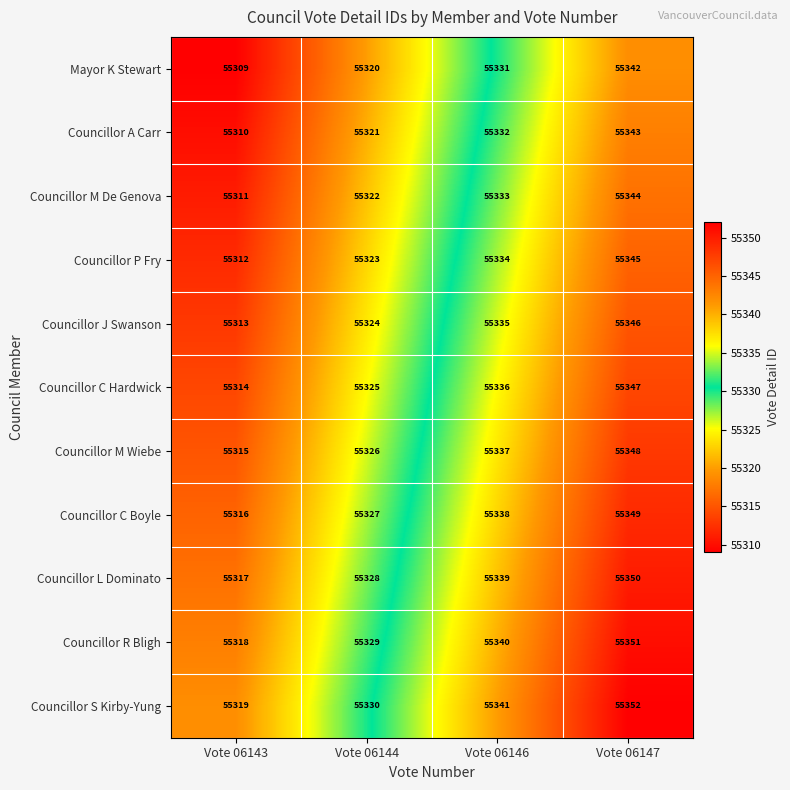

At how many categories does at least one series exceed 55310?

4